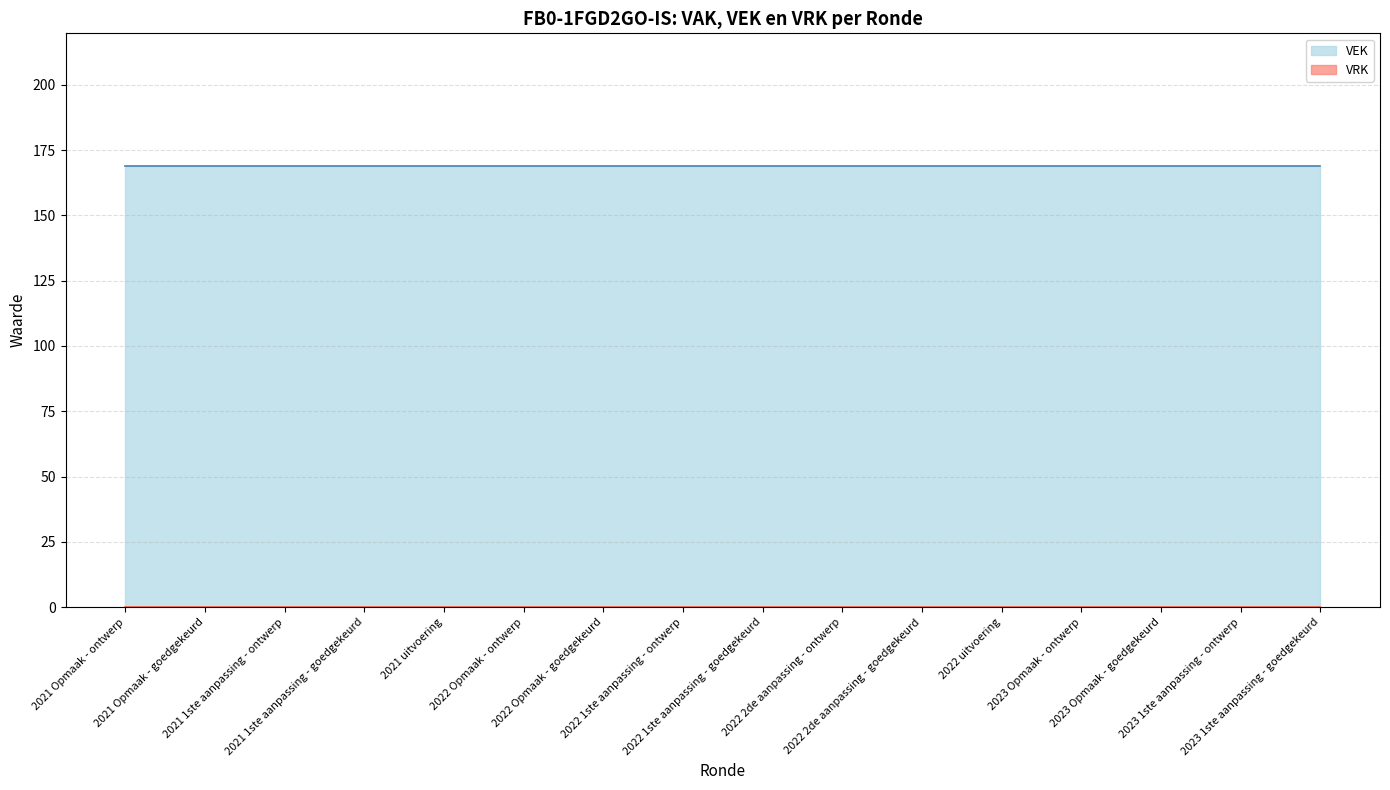

True or false: VRK has more than 2 points higher than both neighbors.

False